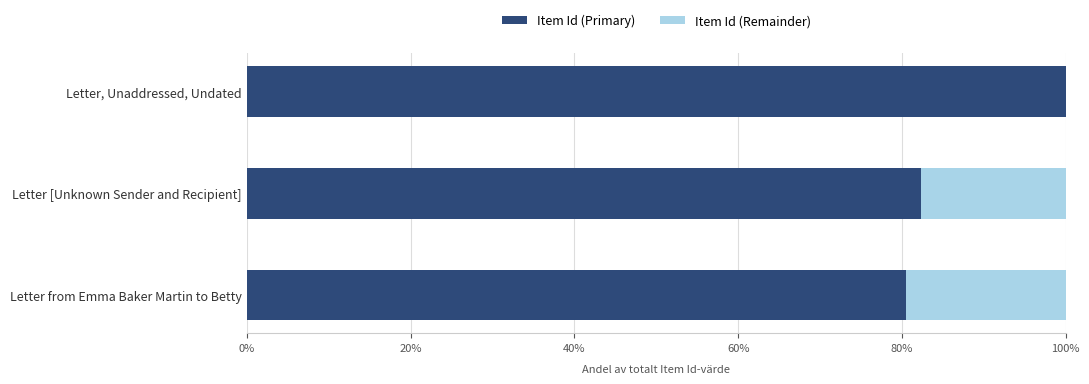

What is the sum of all Item Id (Primary) values?

262.8